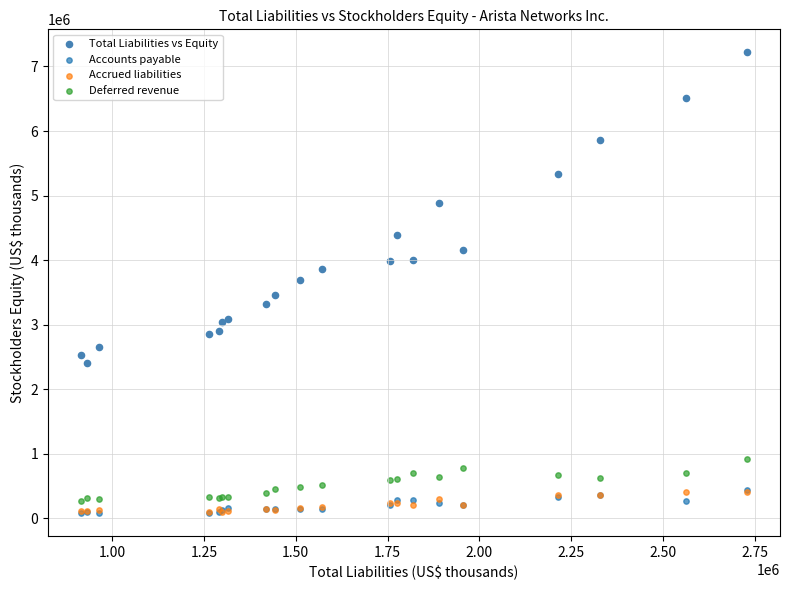

What are all the series names shown in the legend?

Total Liabilities vs Equity, Accounts payable, Accrued liabilities, Deferred revenue